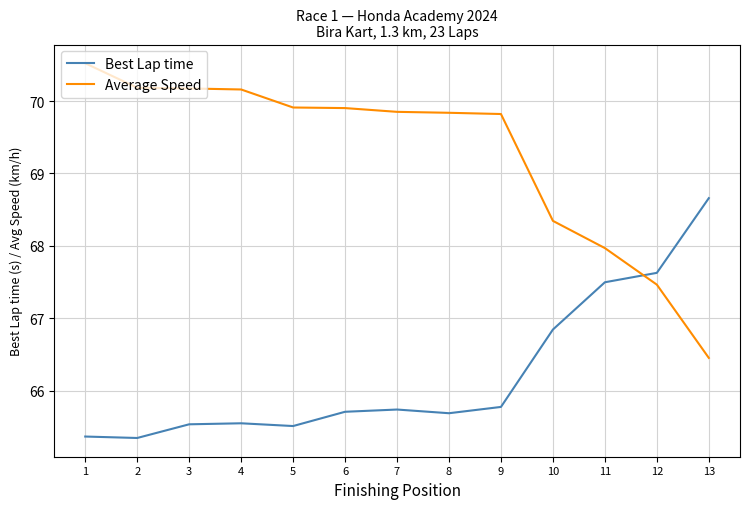

List the series in order of their peak value, highest first.

Average Speed, Best Lap time